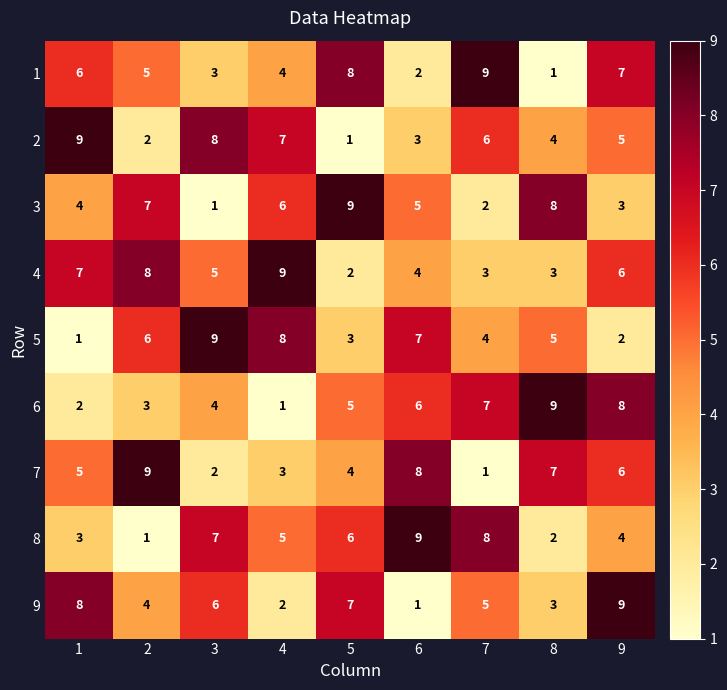

Where is 8 nearest to the value 5?

4